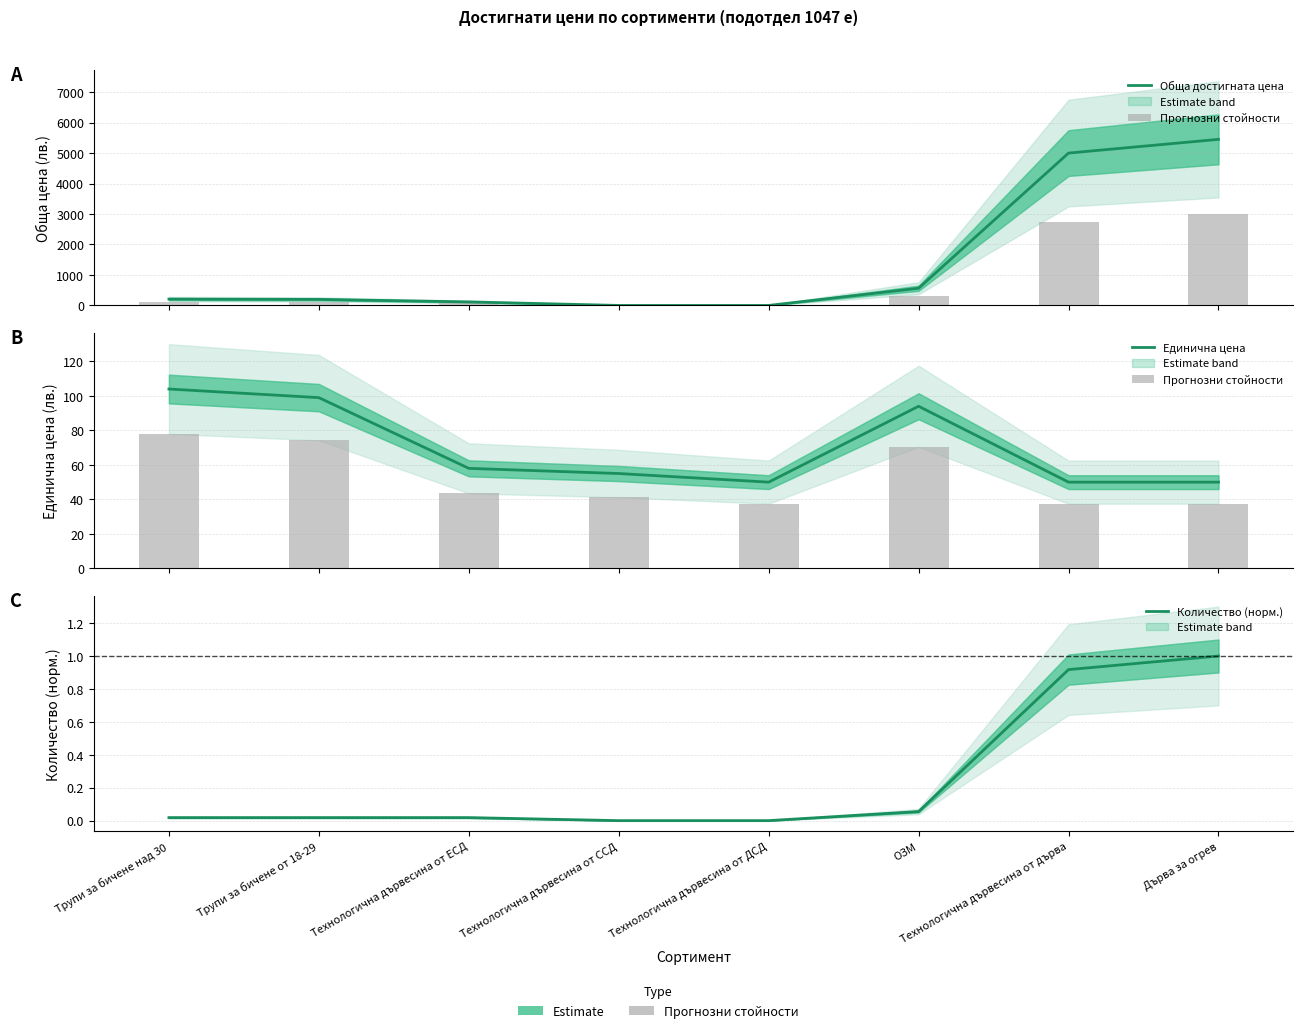

How many data points in Единична цена are less than 58?

4